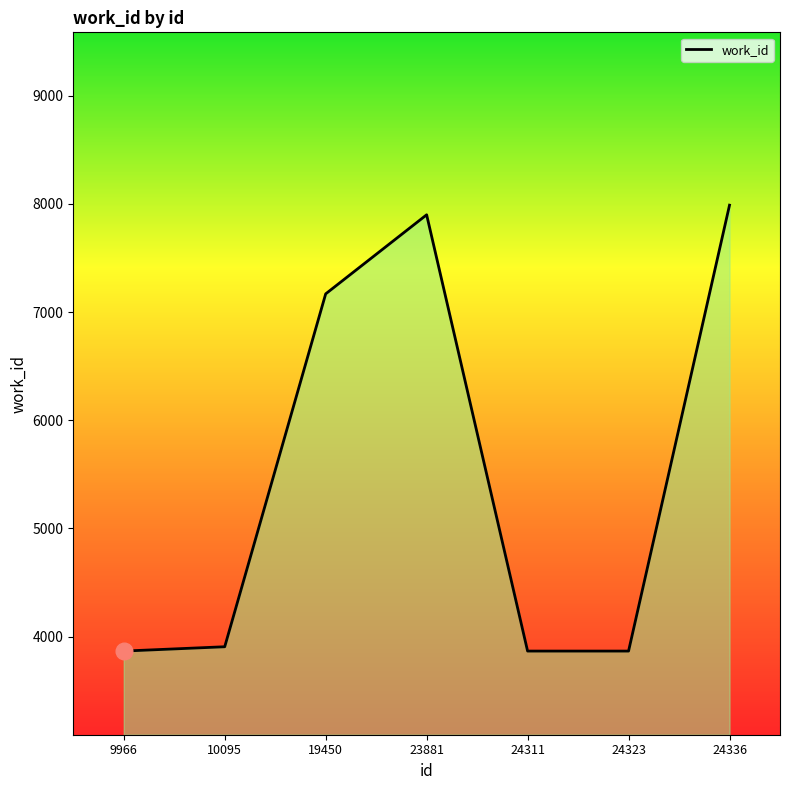

What is the difference between the values at 19450 and 23881?

731